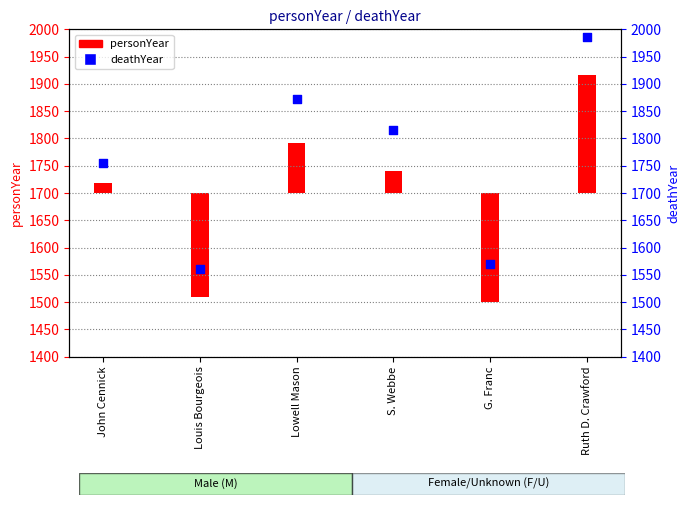

What is the change in value from G. Franc to Ruth D. Crawford?

+416